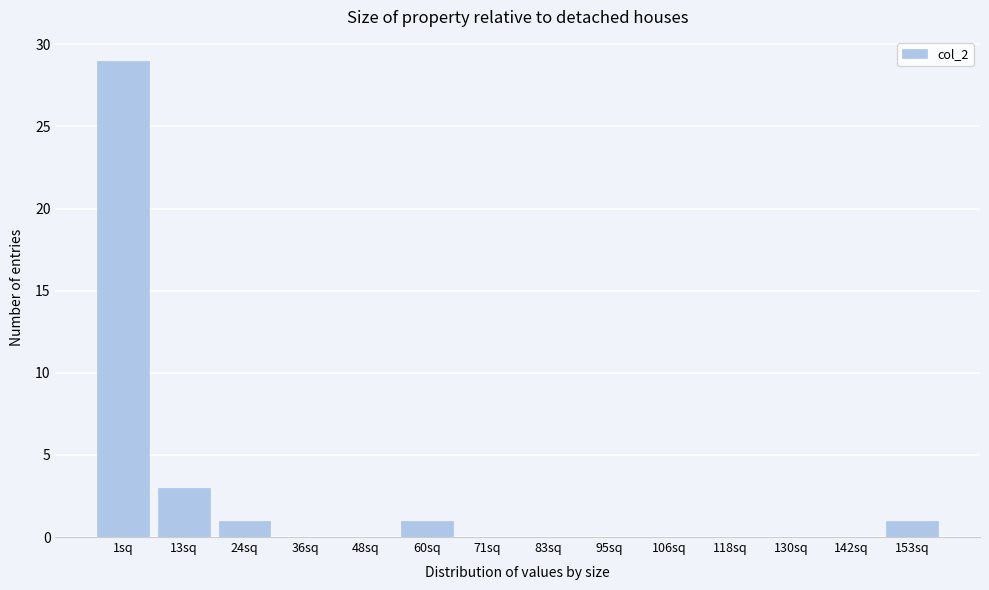

Reading left to right, what are all the values shown in this chart?

1sq=29	13sq=3	24sq=1	36sq=0	48sq=0	60sq=1	71sq=0	83sq=0	95sq=0	106sq=0	118sq=0	130sq=0	142sq=0	153sq=1